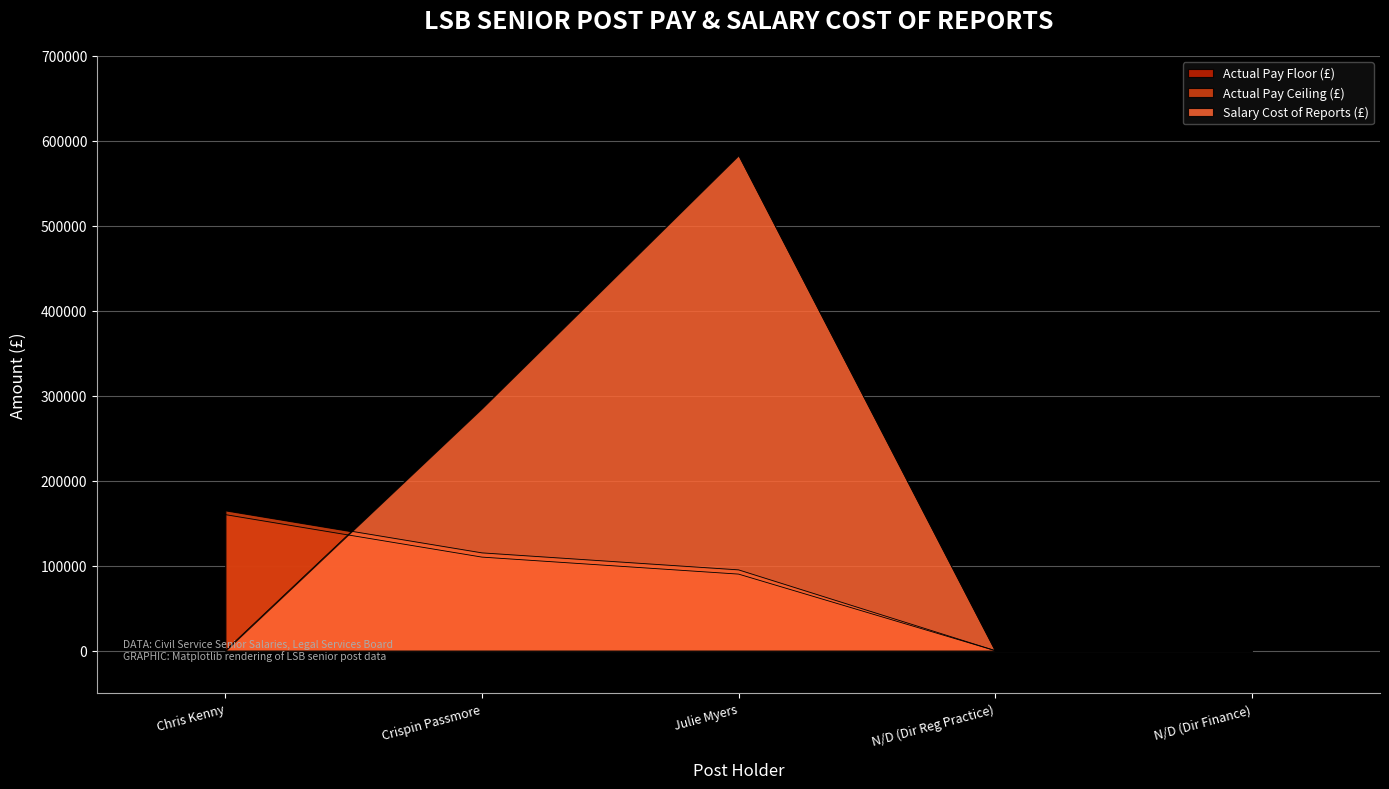

True or false: Actual Pay Floor (£) has a value of 269747 at Chris Kenny.

False